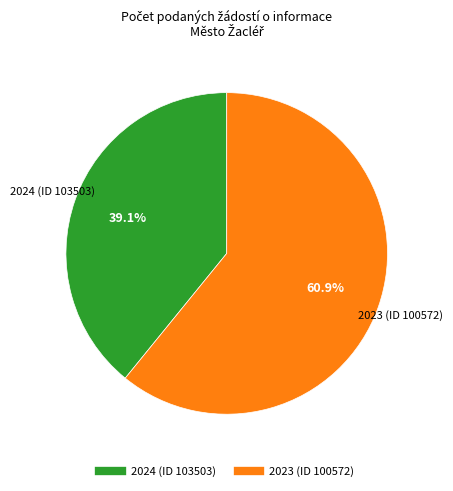

How many segments does this pie chart have?

2